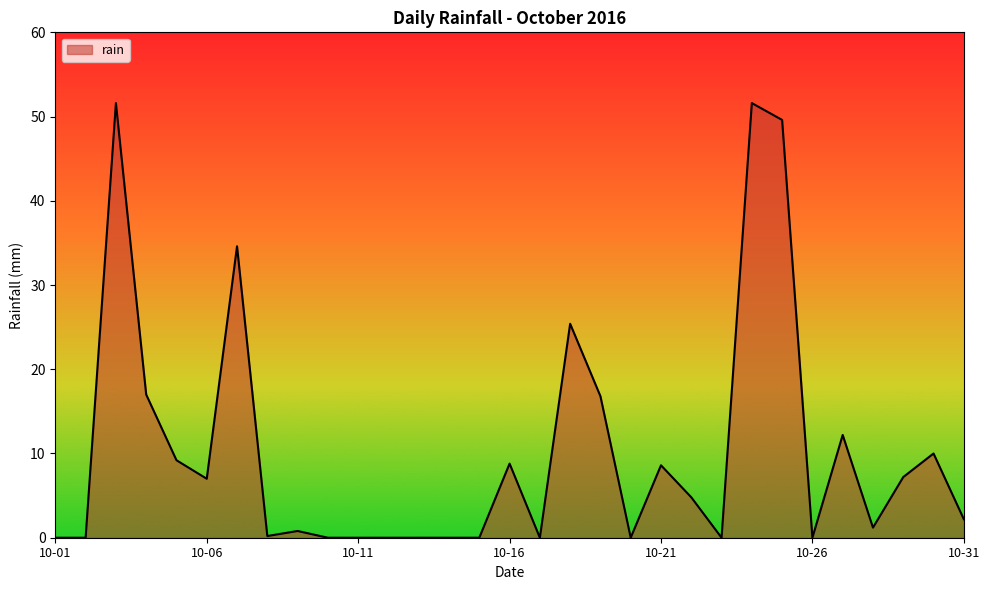

What is the difference between the maximum and minimum values?

51.6